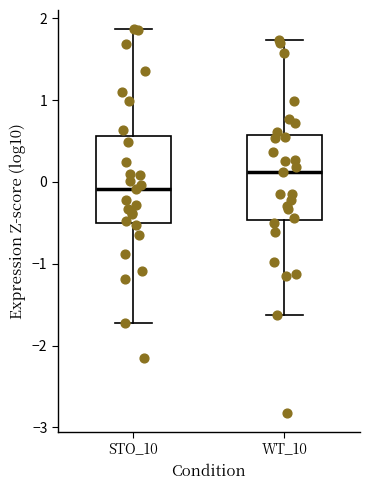

Which box's median line is the highest?

WT_10